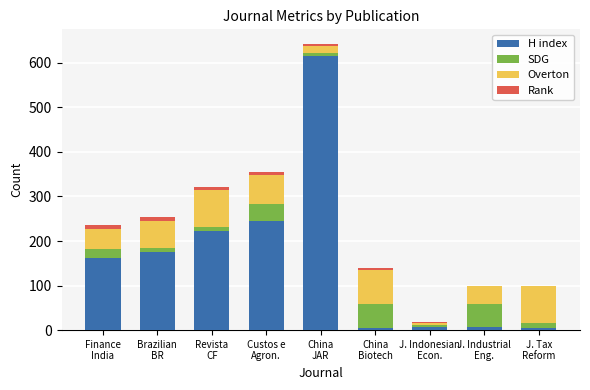

How many data points does each series have?

9